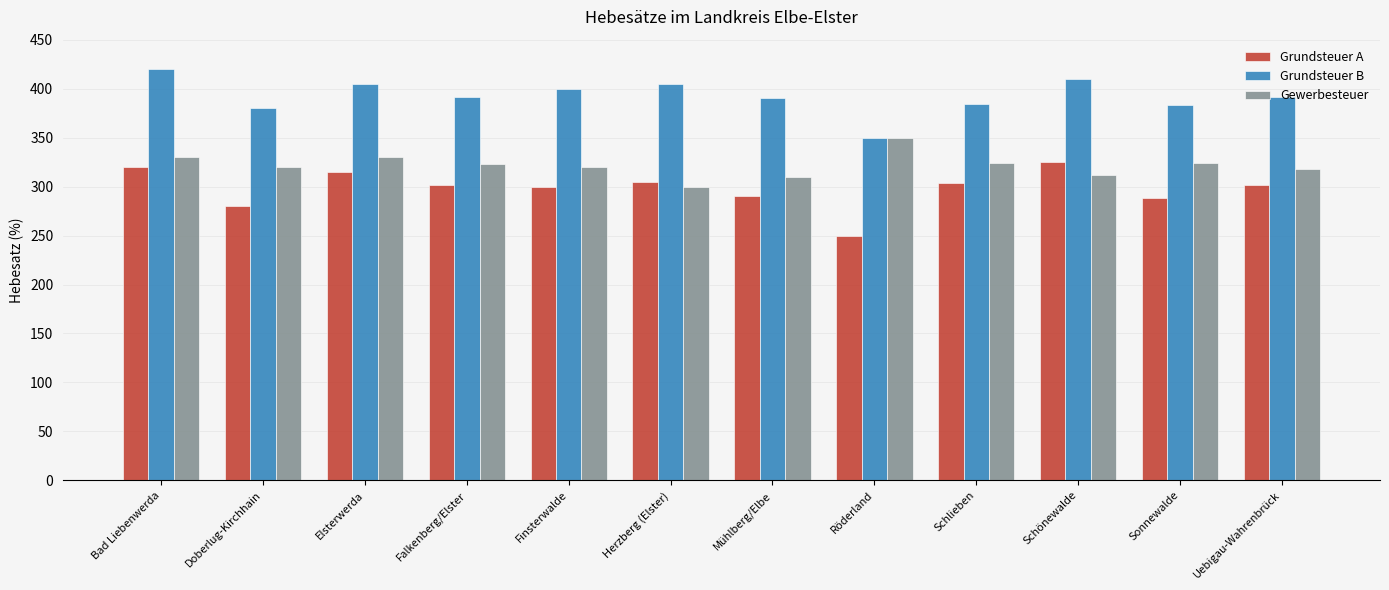

What is the value of the Grundsteuer B bar at the 4th from the left?

391